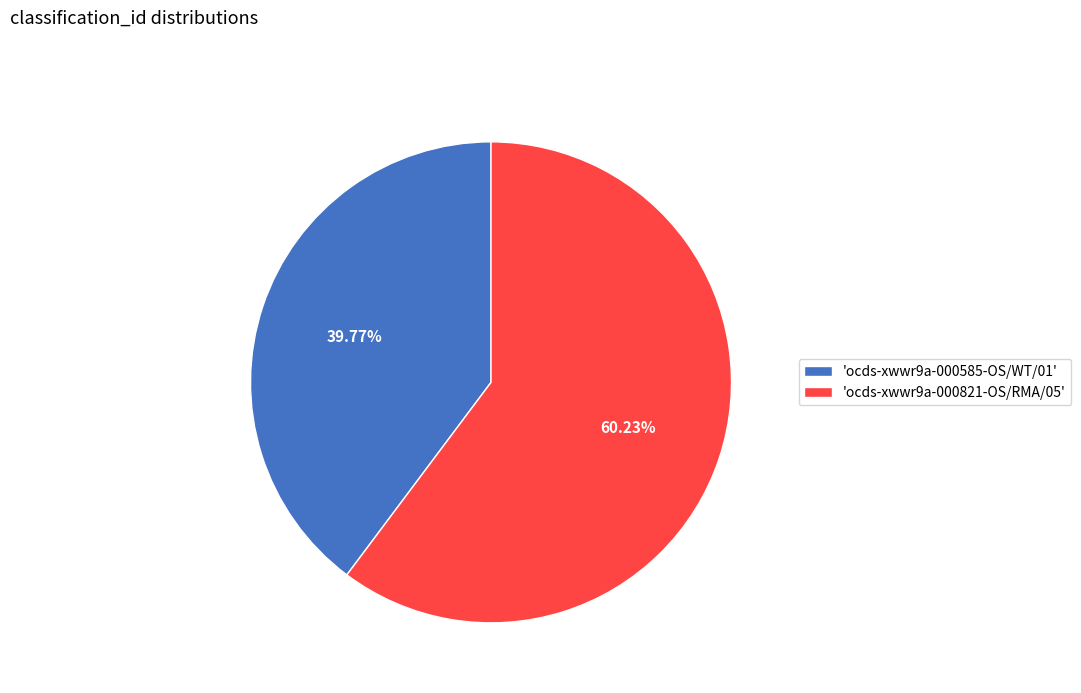

Rank the categories by value from lowest to highest.

'ocds-xwwr9a-000585-OS/WT/01', 'ocds-xwwr9a-000821-OS/RMA/05'